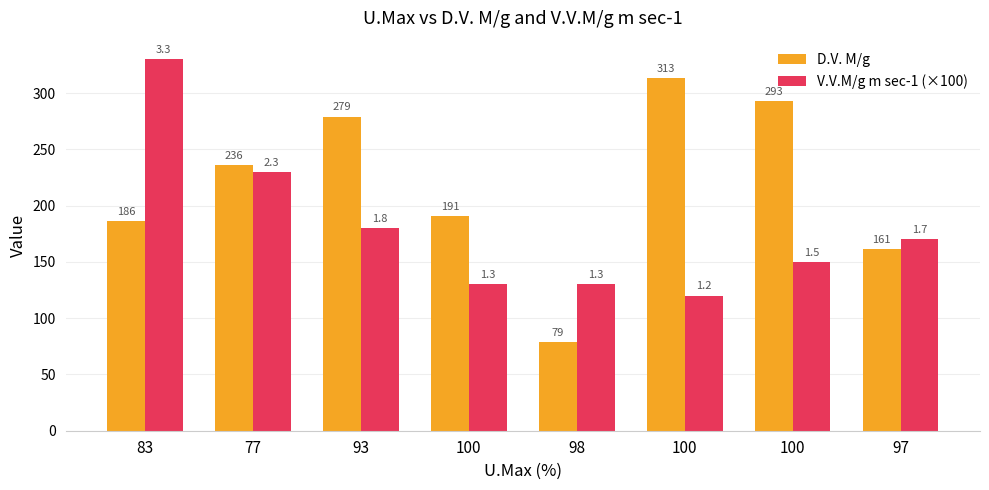

Reading left to right, transcribe all the data shown in this chart.

D.V. M/g: 83=186.0	77=236.0	93=279.0	100=191.0	98=79.0	100=313.0	100=293.0	97=161.0
V.V.M/g m sec-1 (×100): 83=330.0	77=230.0	93=180.0	100=130.0	98=130.0	100=120.0	100=150.0	97=170.0